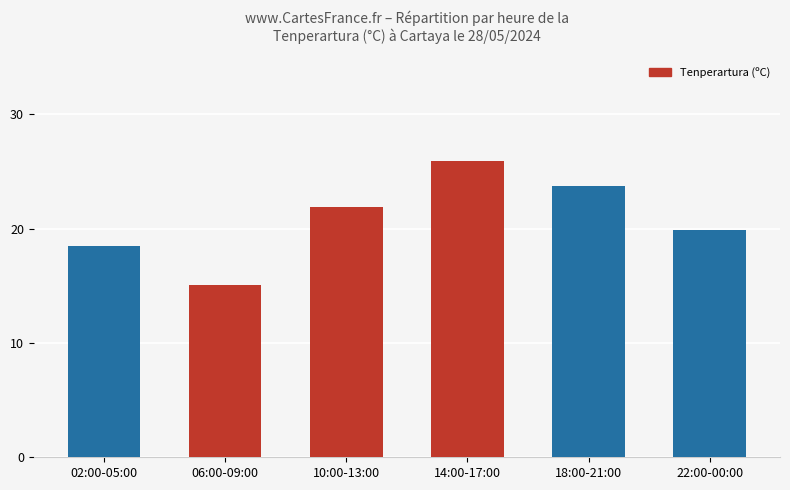

Which category has the highest value across all series?

14:00-17:00